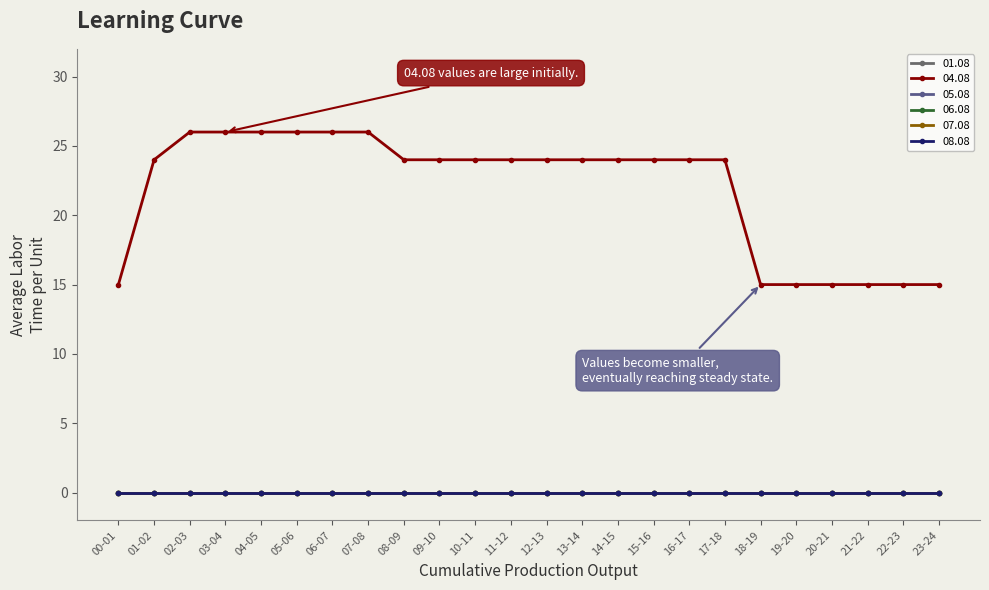

True or false: 06.08 has a value of 0 at 00-01.

True